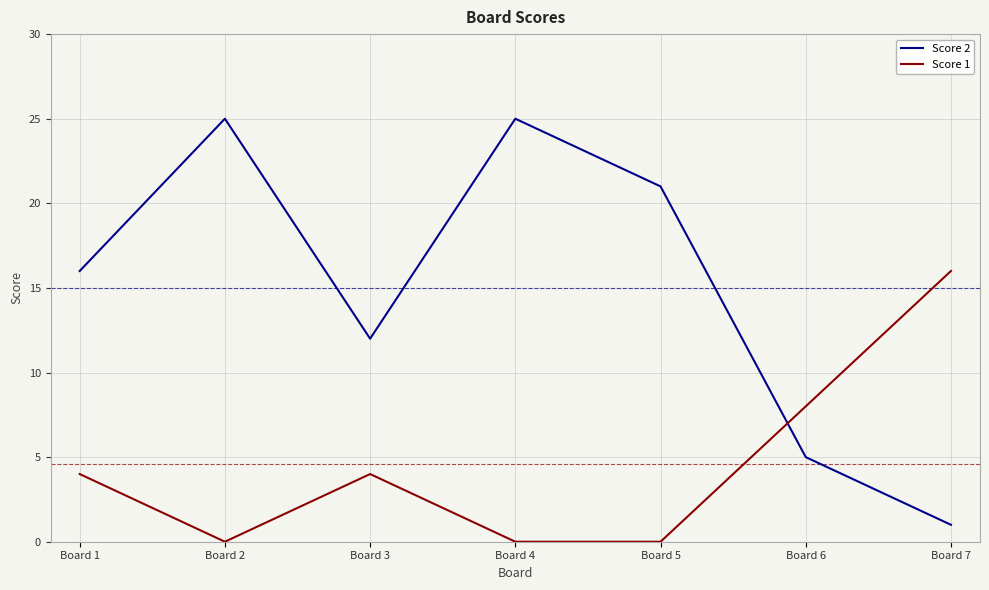

What is the highest value of the Score 1 series?

16